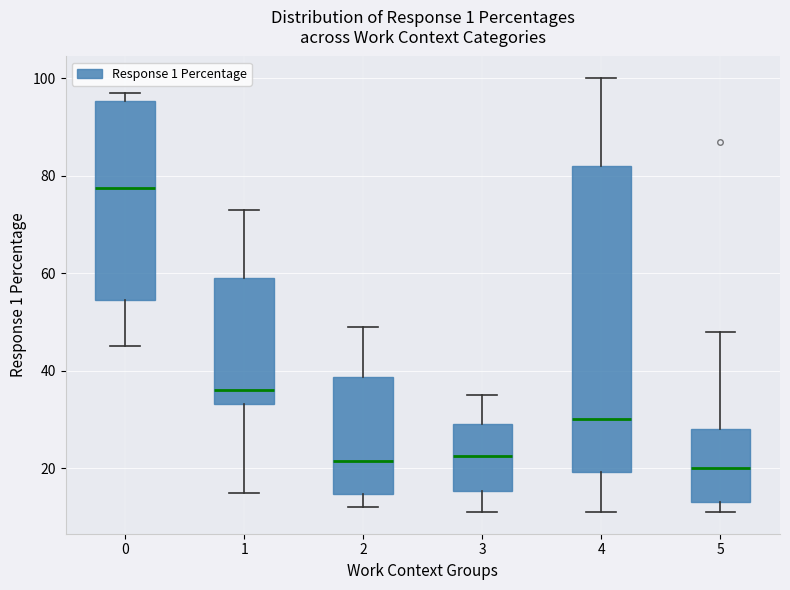

Reading left to right, transcribe this box plot: for each box, give where its median line is, the range the box spans, and where its two whiskers end, as read against the y-axis. The values are not printed on the chart, so give them approximately, as read against the axis.

0: median 78, box 54 to 96, whiskers 46 to 98
1: median 36, box 34 to 60, whiskers 16 to 74
2: median 22, box 14 to 38, whiskers 12 to 50
3: median 22, box 16 to 30, whiskers 12 to 36
4: median 30, box 20 to 82, whiskers 12 to 100
5: median 20, box 14 to 28, whiskers 12 to 48